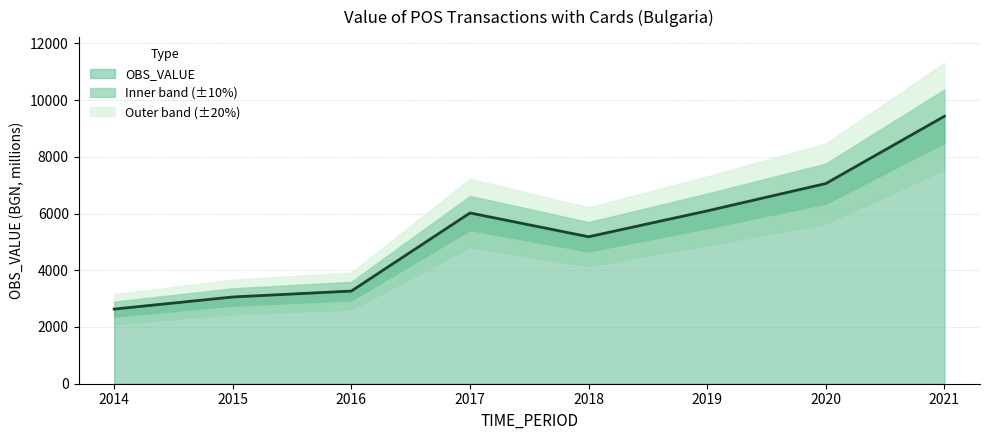

What is the difference between the values at 2017 and 2021?

3408.9